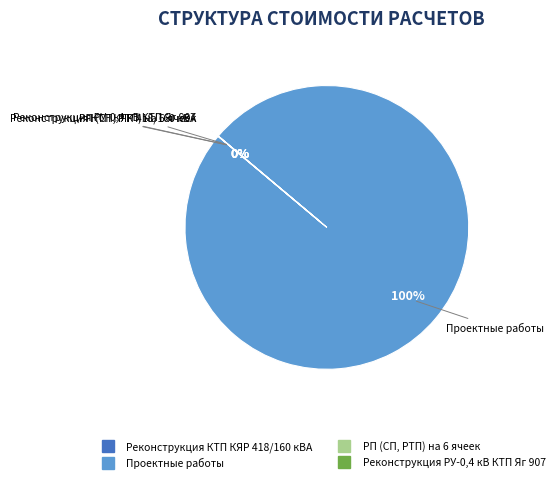

To the nearest percent, what is the average slice percentage?

25%